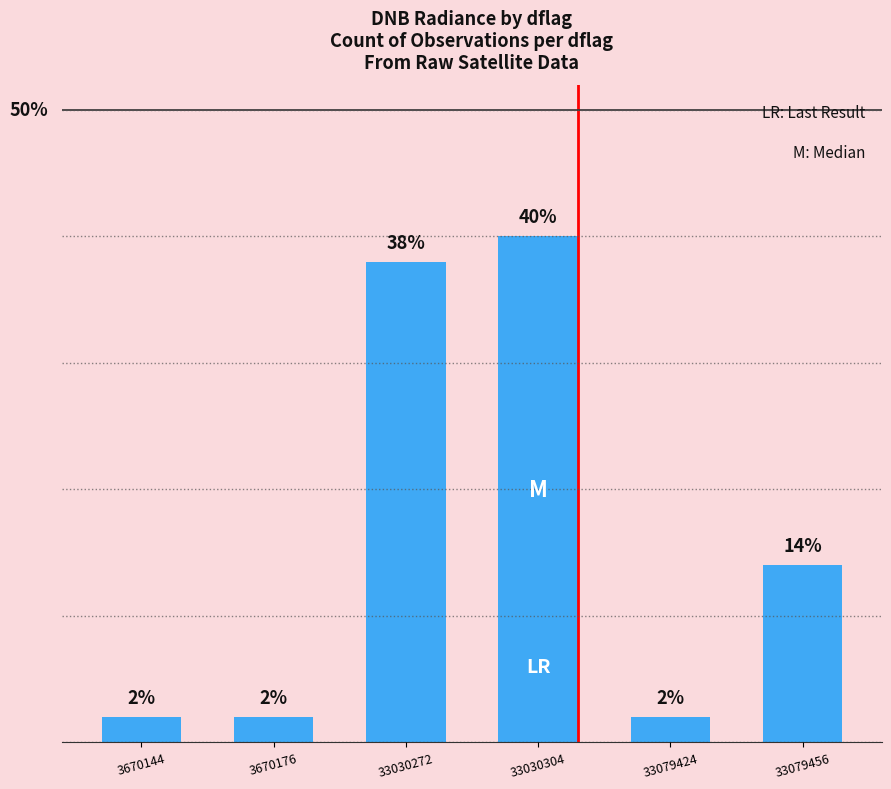

Does the chart contain any negative values?

No